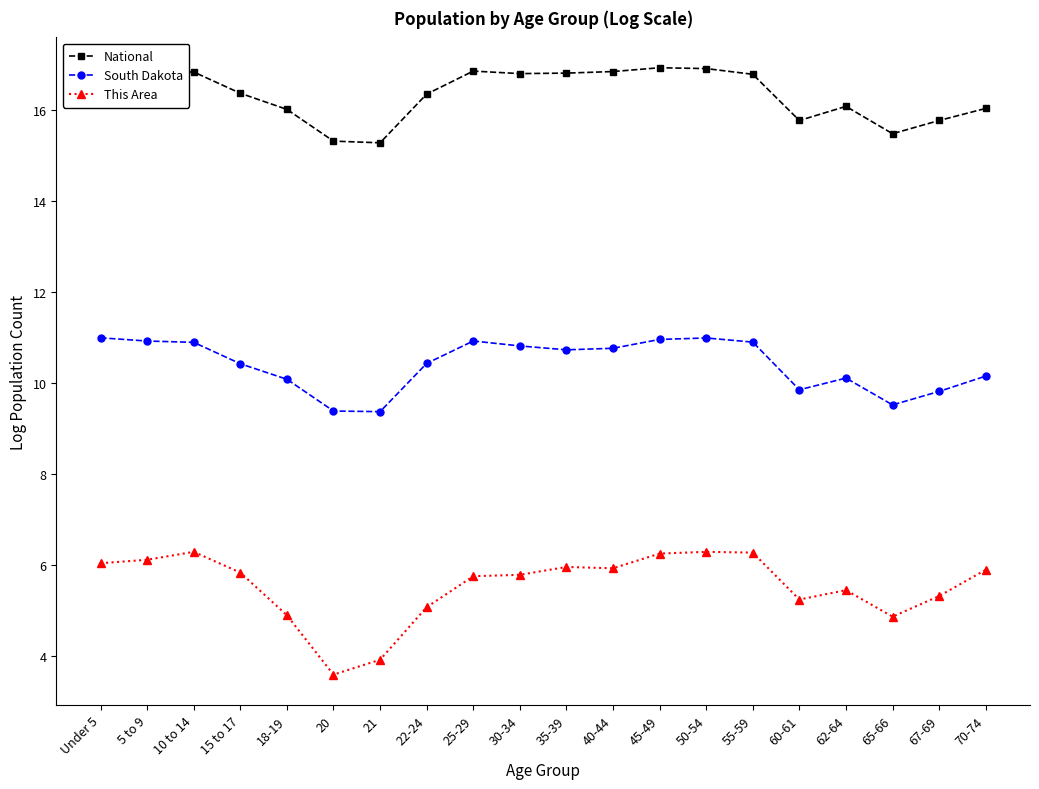

Which series has the largest range (max minus min)?

This Area